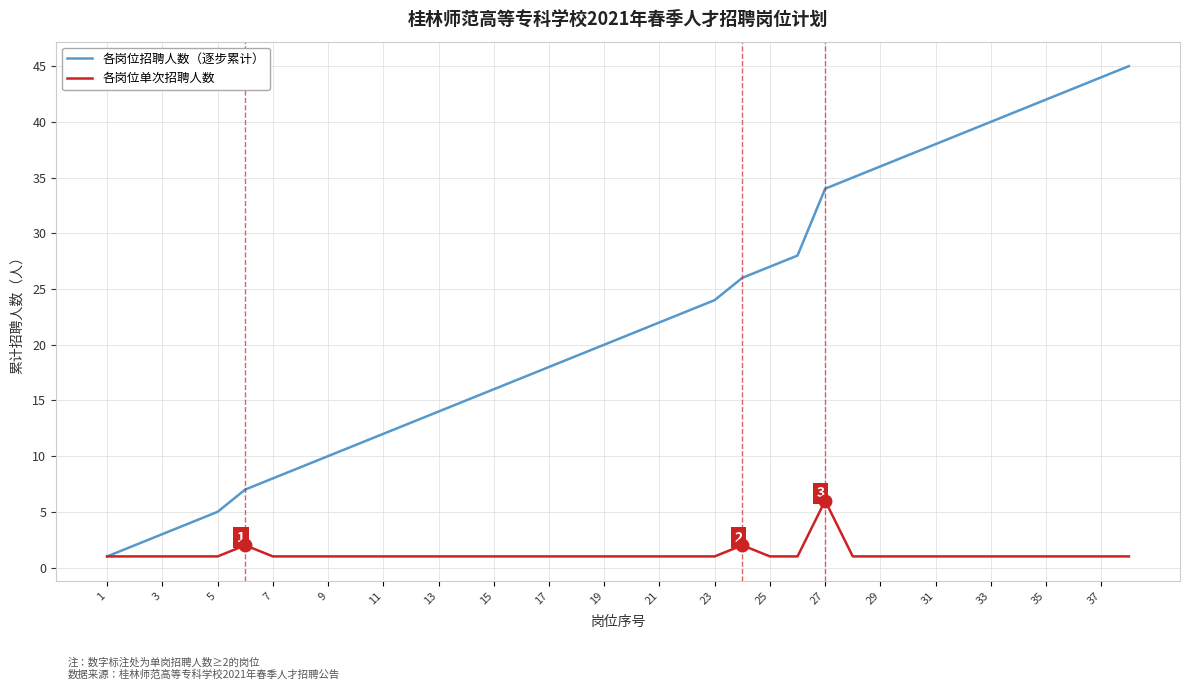

Rank the series by their maximum value, from lowest to highest.

各岗位单次招聘人数, 各岗位招聘人数（逐步累计）